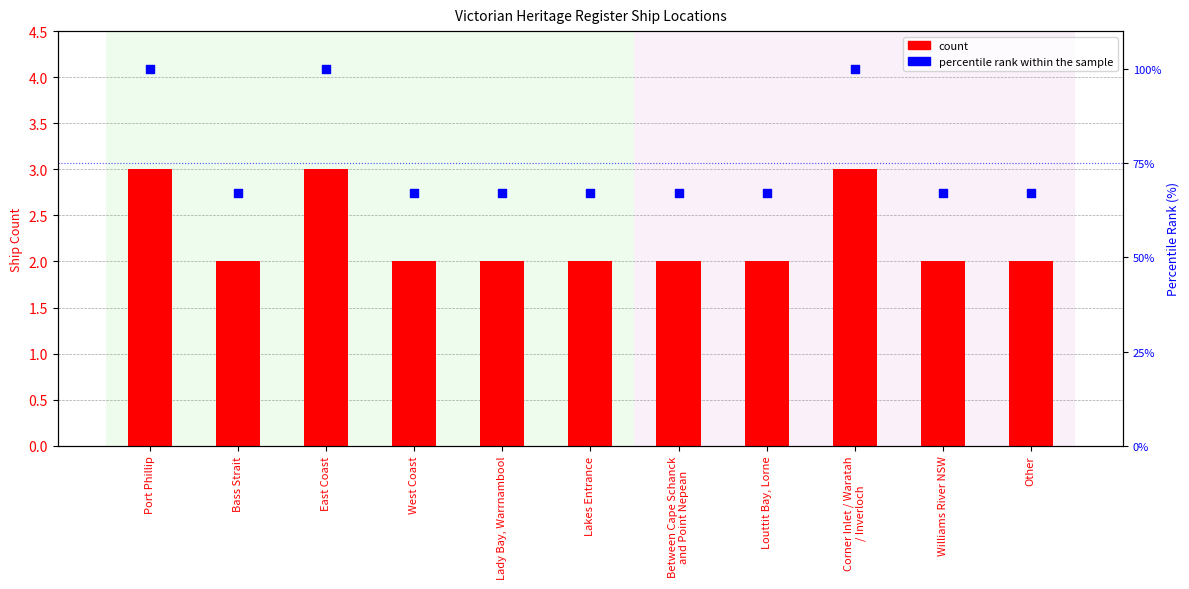

Which series has the largest Y range (max minus min)?

percentile rank